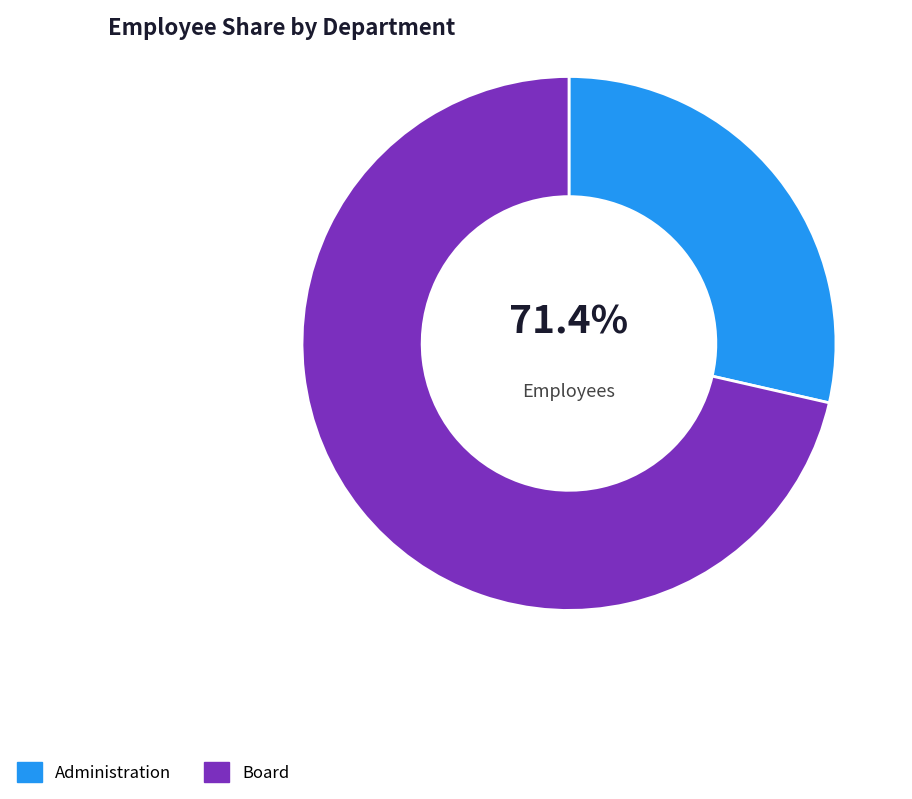

What percentage is the Administration slice, to the nearest percent?

29%